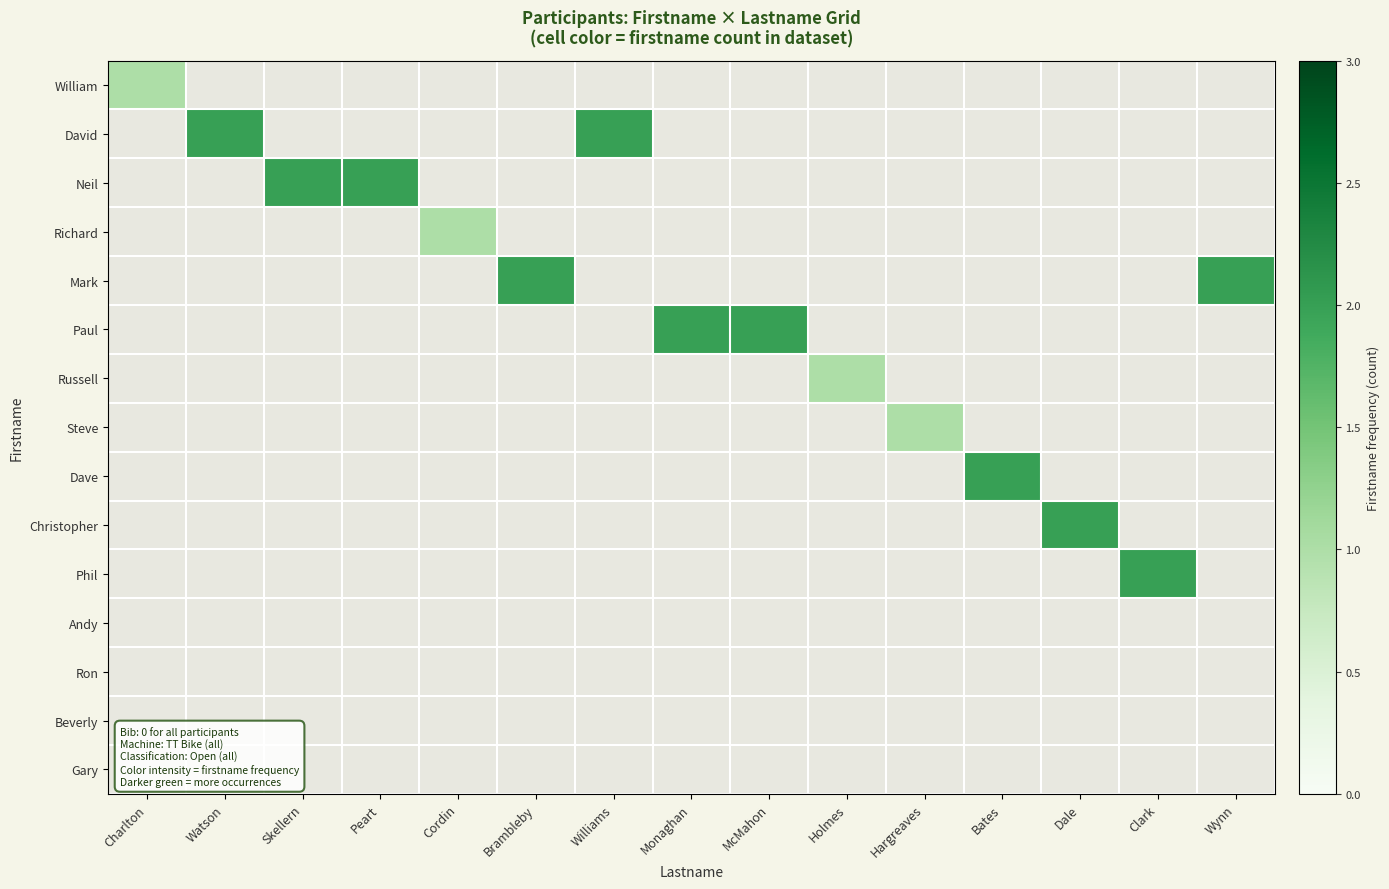

At how many categories does at least one series exceed 1?

11